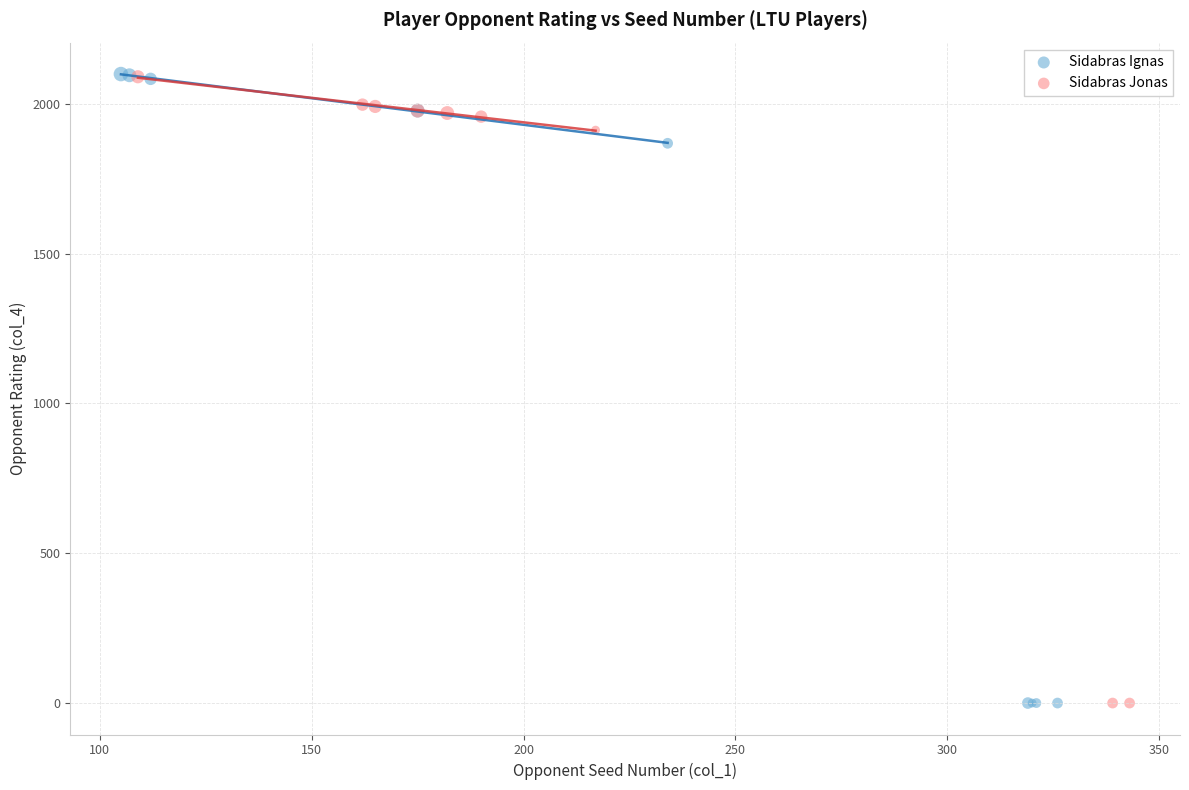

Which series has the largest Y range (max minus min)?

Sidabras Ignas